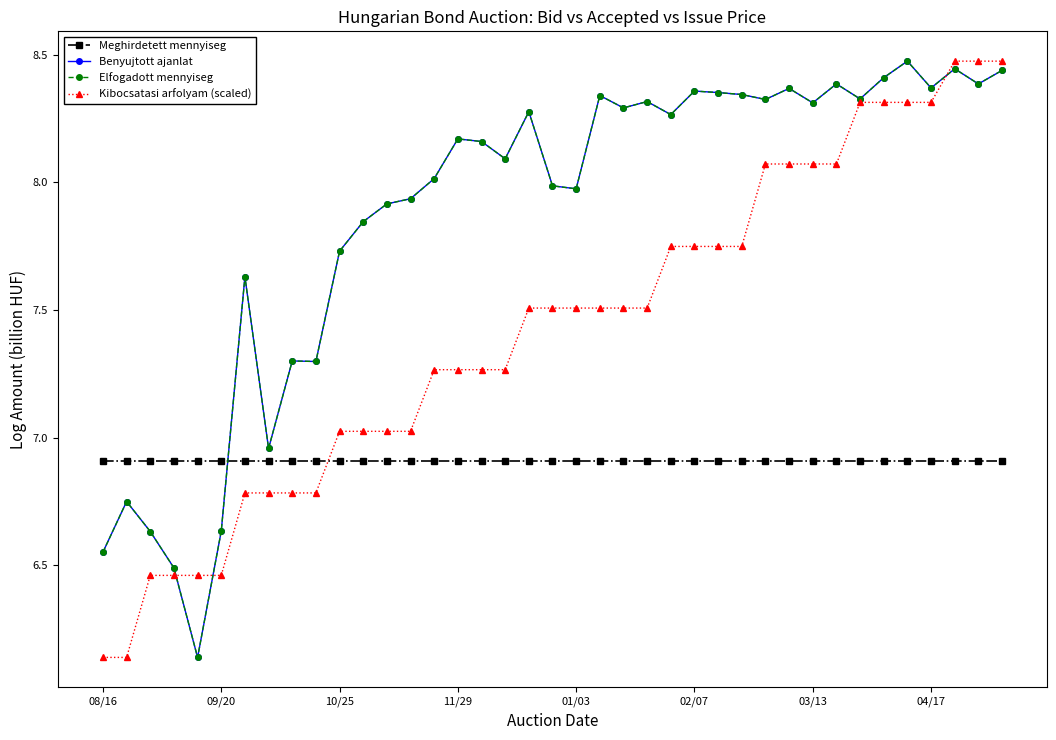

Does the chart have visible grid lines?

No